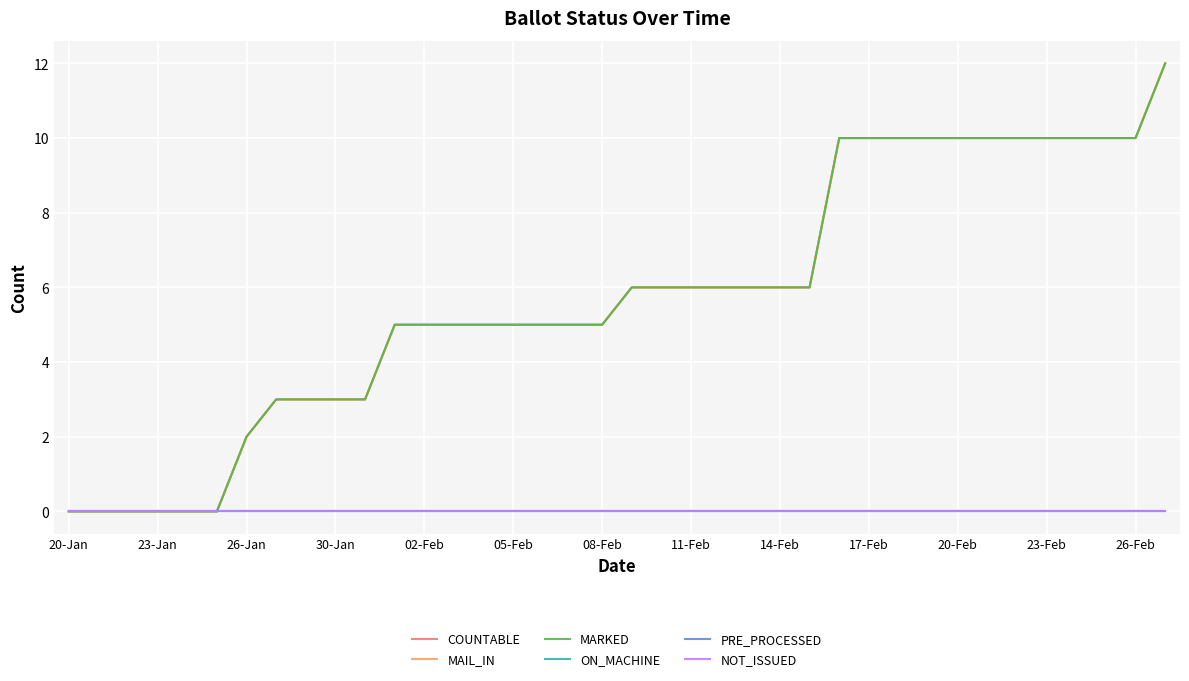

Does the chart display data point markers on the line(s)?

No